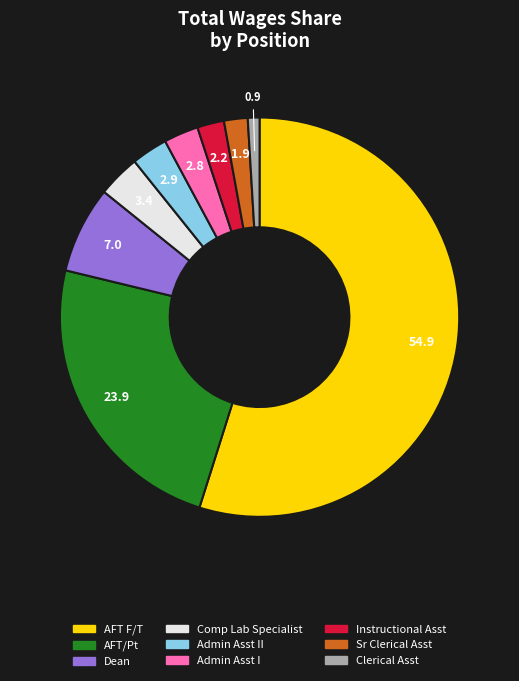

Is there any slice that represents more than half of the pie?

Yes